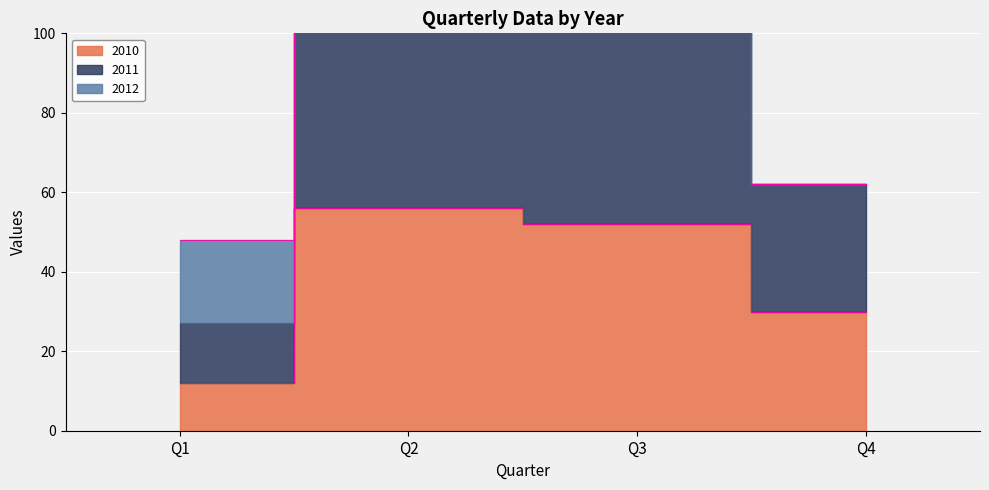

What is the difference between the maximum and minimum values in the 2010 series?

44